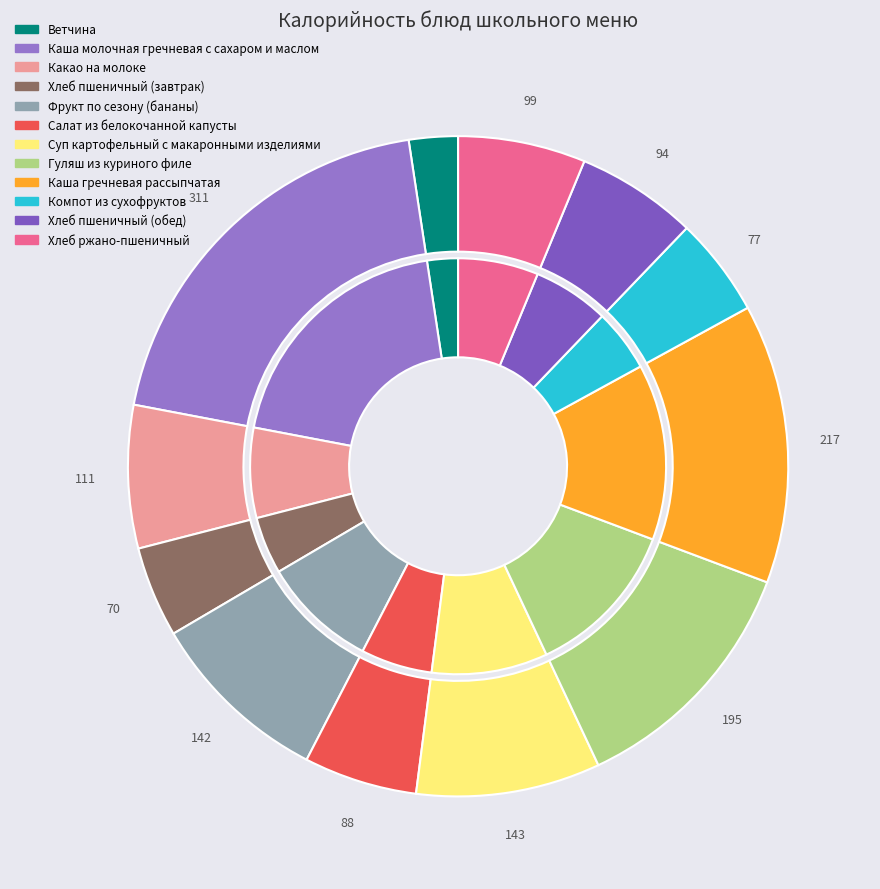

What is the largest slice in the pie chart?

Каша молочная гречневая с сахаром и маслом